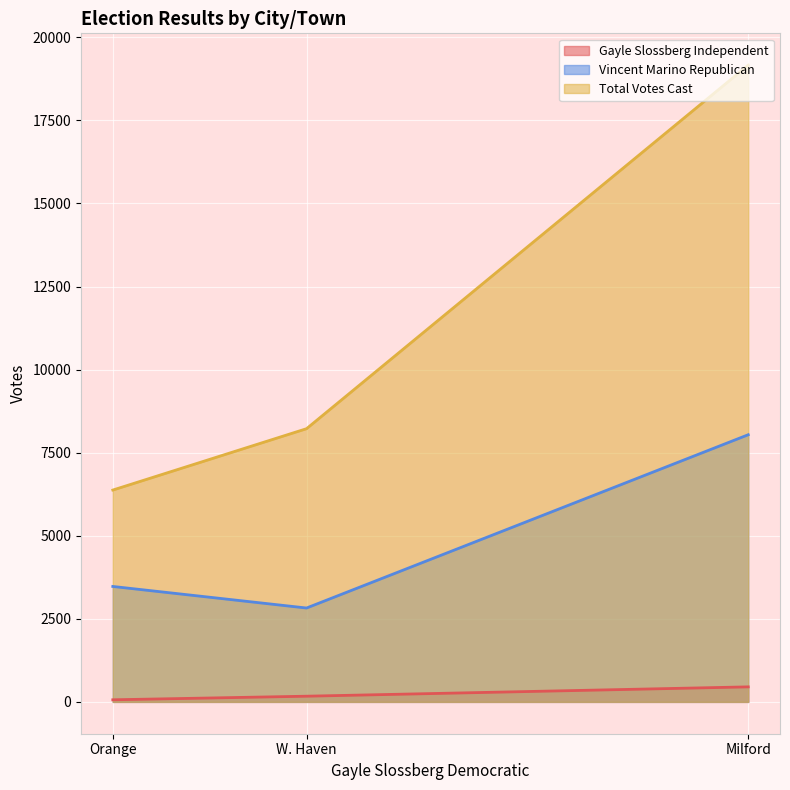

What is the total value across all series at Orange?

9912